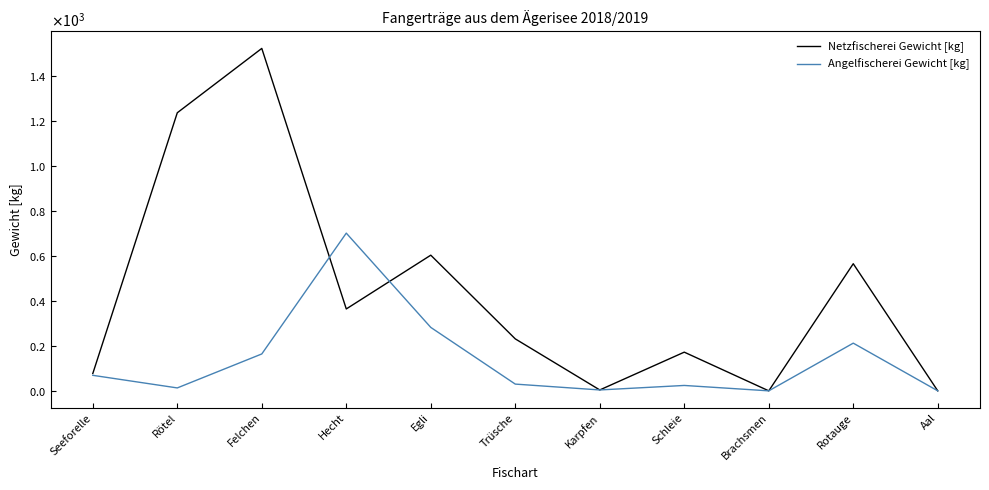

True or false: Netzfischerei Gewicht [kg] has more than 1 points higher than both neighbors.

True